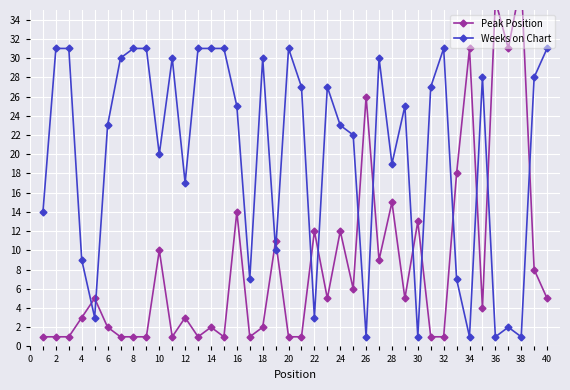

True or false: Weeks on Chart has more than 1 points higher than both neighbors.

True